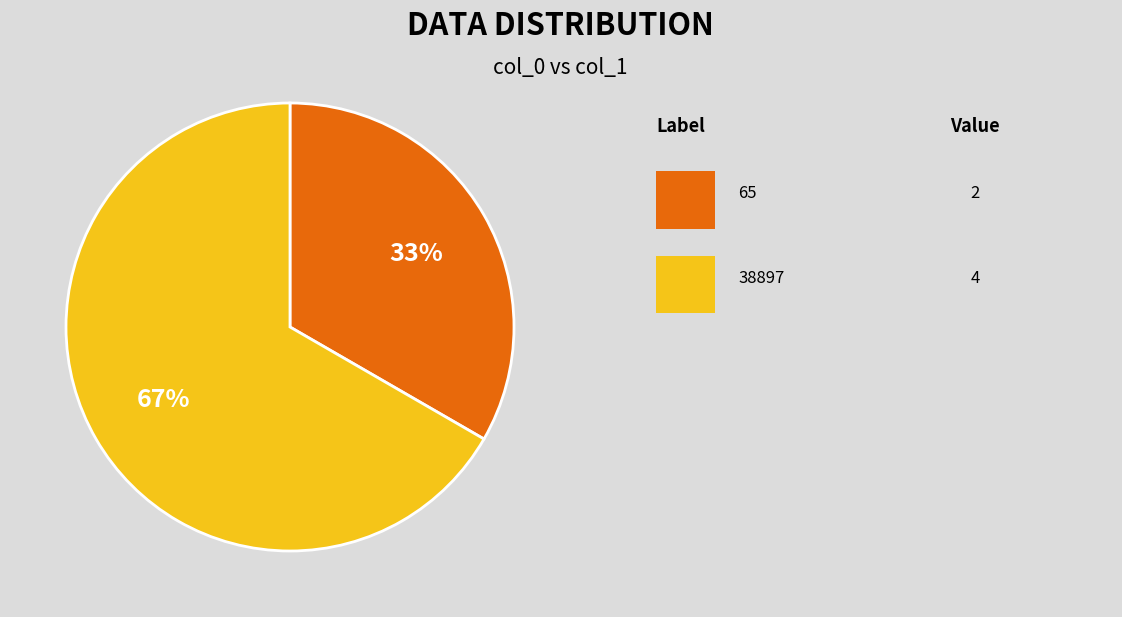

Is there a majority slice in this chart?

Yes